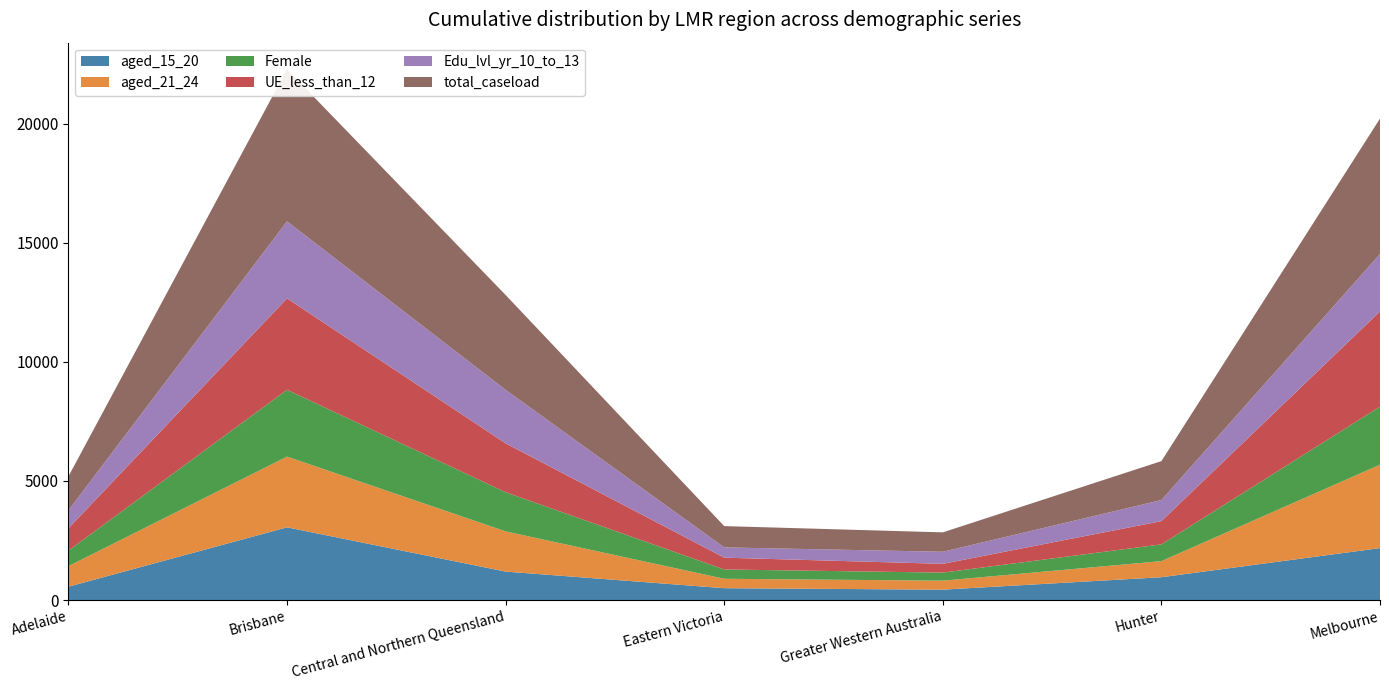

Reading right to left, extract all data points from this chart.

aged_15_20: Melbourne=2182	Hunter=959	Greater Western Australia=437	Eastern Victoria=499	Central and Northern Queensland=1196	Brisbane=3054	Adelaide=562
aged_21_24: Melbourne=3503	Hunter=676	Greater Western Australia=378	Eastern Victoria=395	Central and Northern Queensland=1688	Brisbane=2970	Adelaide=863
Female: Melbourne=2437	Hunter=703	Greater Western Australia=338	Eastern Victoria=391	Central and Northern Queensland=1644	Brisbane=2805	Adelaide=653
UE_less_than_12: Melbourne=3996	Hunter=976	Greater Western Australia=369	Eastern Victoria=496	Central and Northern Queensland=2053	Brisbane=3838	Adelaide=935
Edu_lvl_yr_10_to_13: Melbourne=2414	Hunter=885	Greater Western Australia=506	Eastern Victoria=431	Central and Northern Queensland=2245	Brisbane=3235	Adelaide=755
total_caseload: Melbourne=5685	Hunter=1635	Greater Western Australia=815	Eastern Victoria=894	Central and Northern Queensland=3983	Brisbane=6387	Adelaide=1425